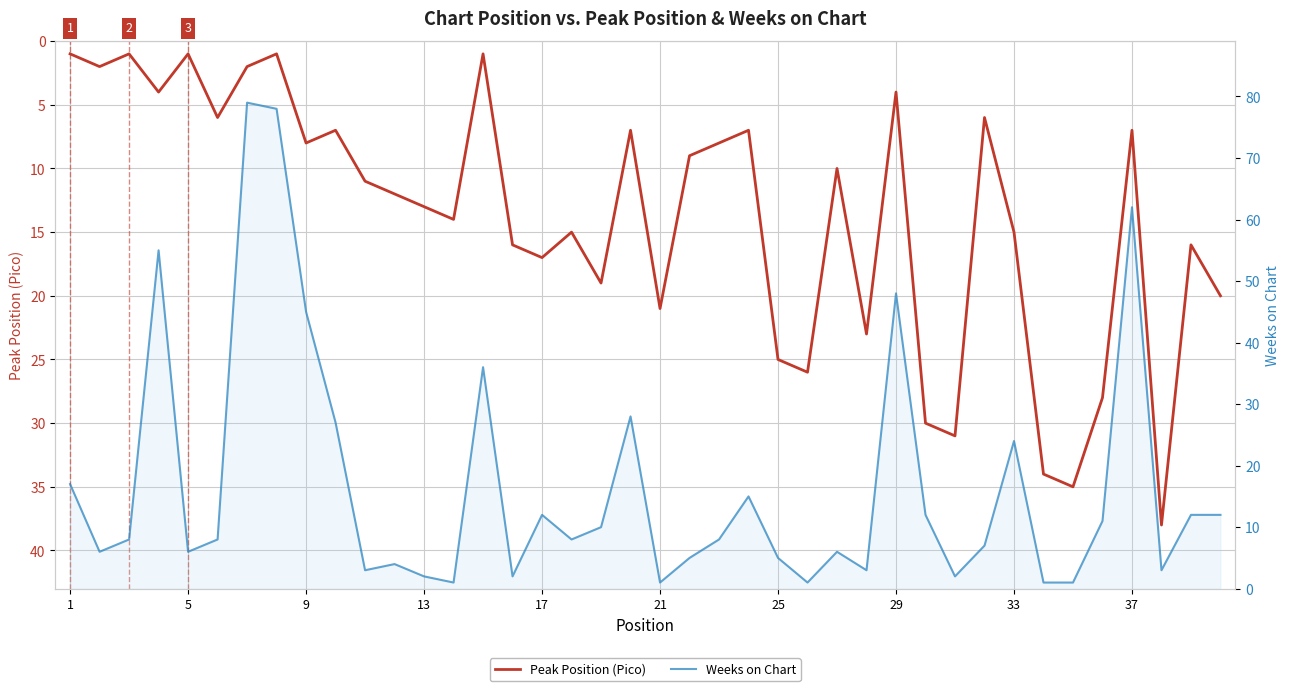

Reading right to left, extract all data points from this chart.

Peak Position (Pico): 20	16	38	7	28	35	34	15	6	31	30	4	23	10	26	25	7	8	9	21	7	19	15	17	16	1	14	13	12	11	7	8	1	2	6	1	4	1	2	1
Weeks on Chart: 12	12	3	62	11	1	1	24	7	2	12	48	3	6	1	5	15	8	5	1	28	10	8	12	2	36	1	2	4	3	27	45	78	79	8	6	55	8	6	17